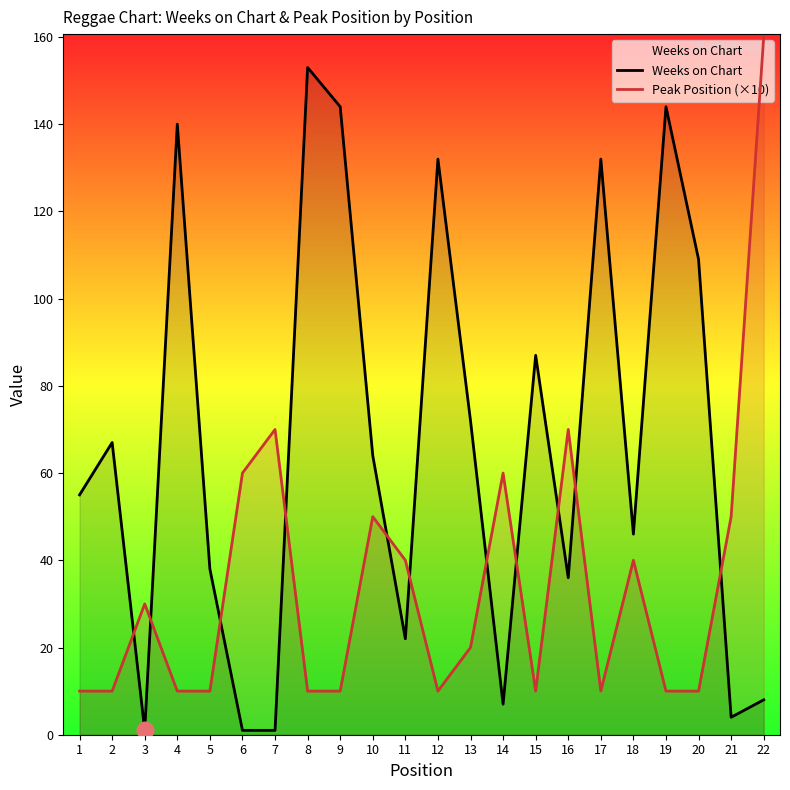

Which category has the highest value in the Weeks on Chart series?

8